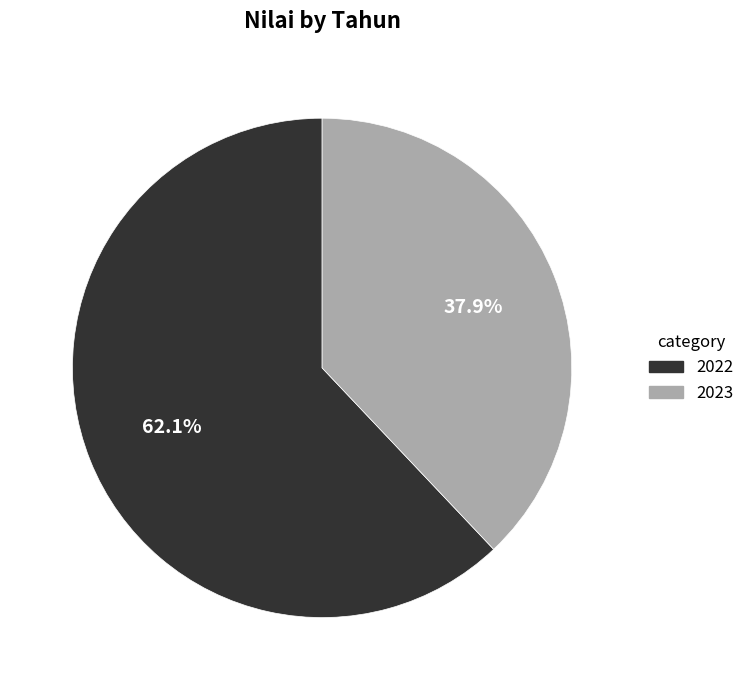

How many segments does this pie chart have?

2